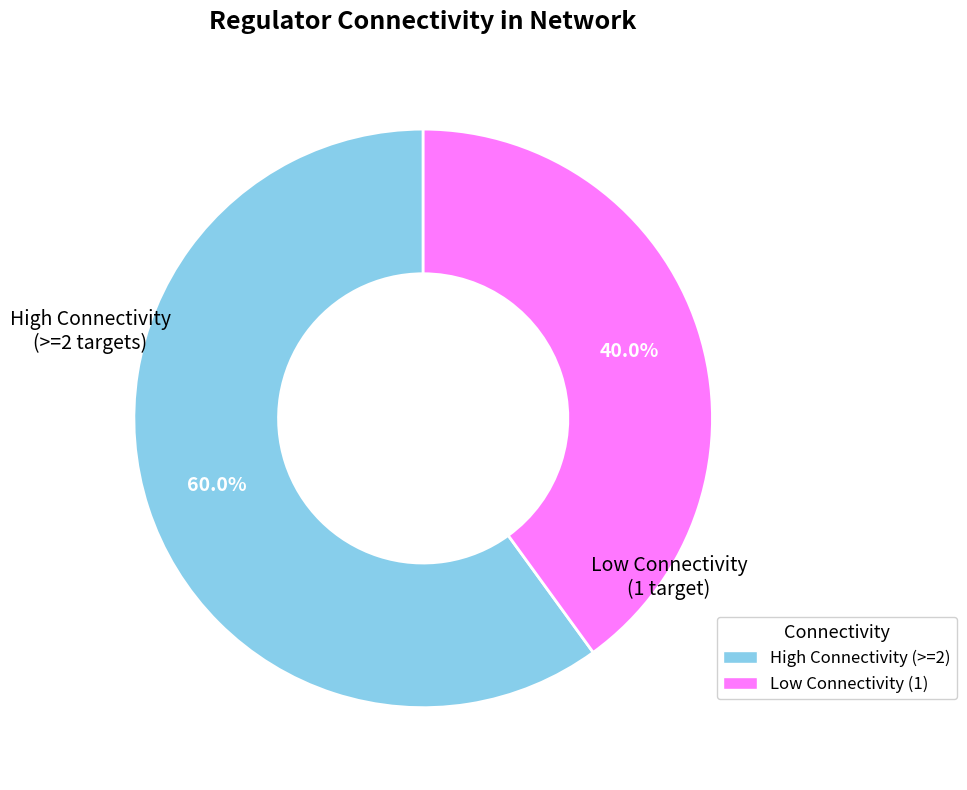

How many slices are in this pie chart?

2